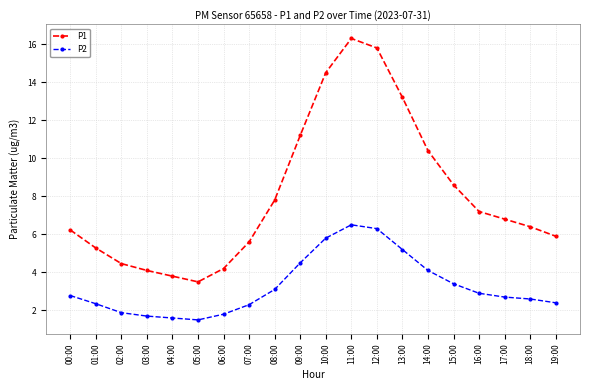

In P1, how many points are lower than both neighbors (excluding endpoints)?

1